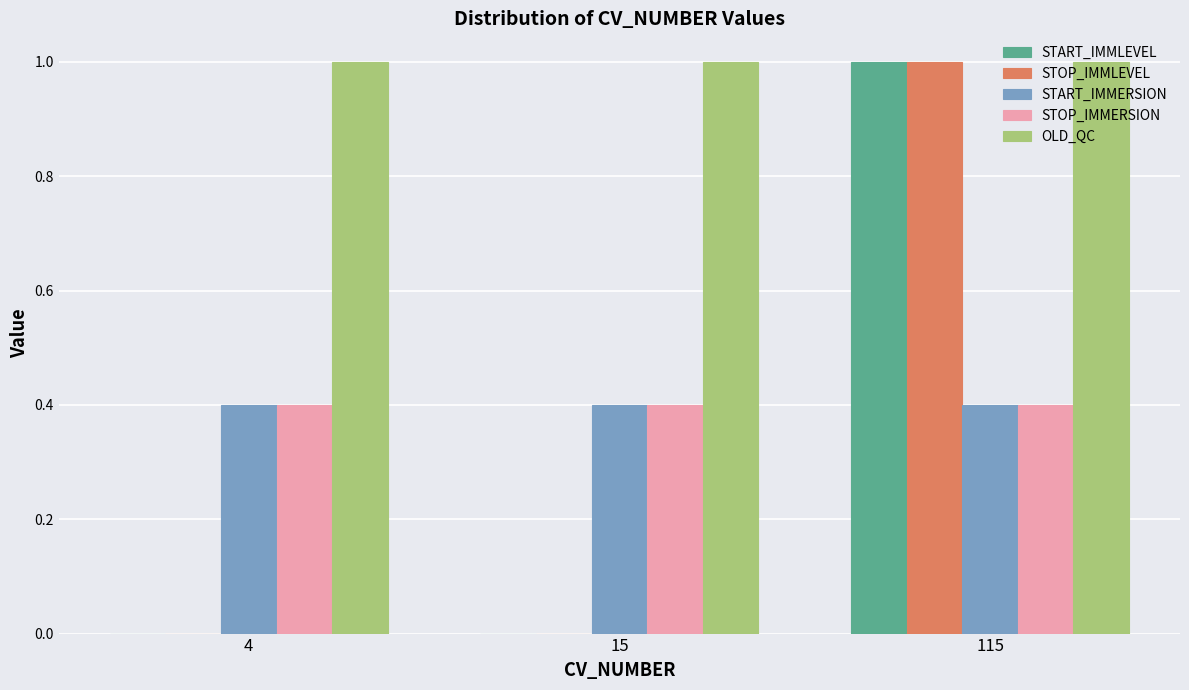

What is the maximum value for START_IMMLEVEL?

1.0